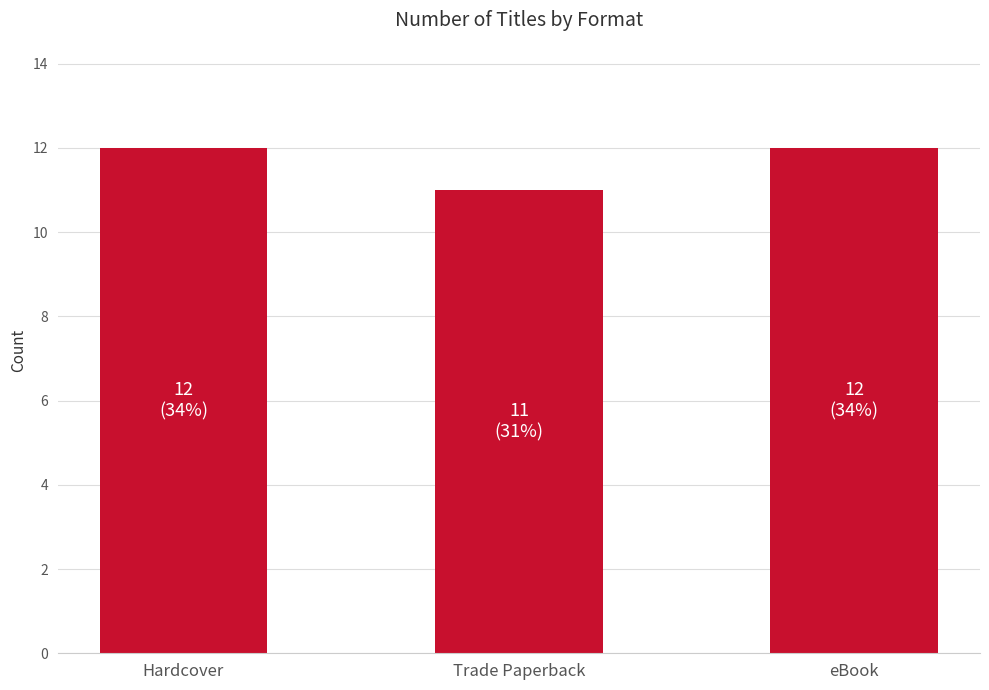

True or false: the data shows 11 at Trade Paperback.

True